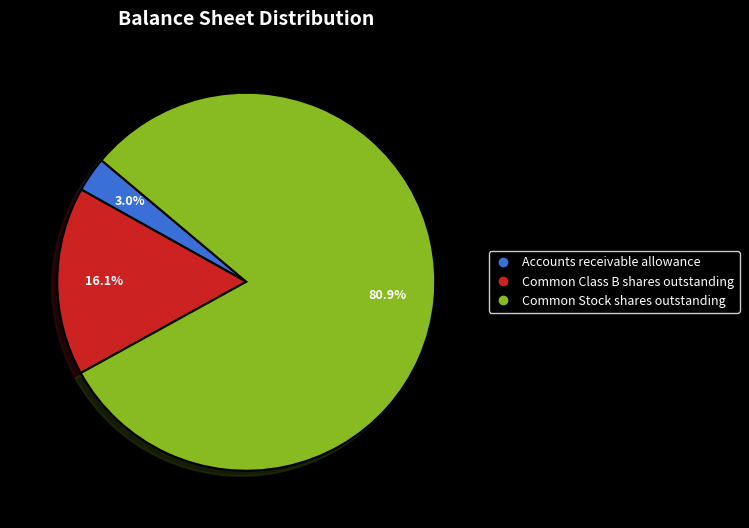

Is there any slice that represents more than half of the pie?

Yes